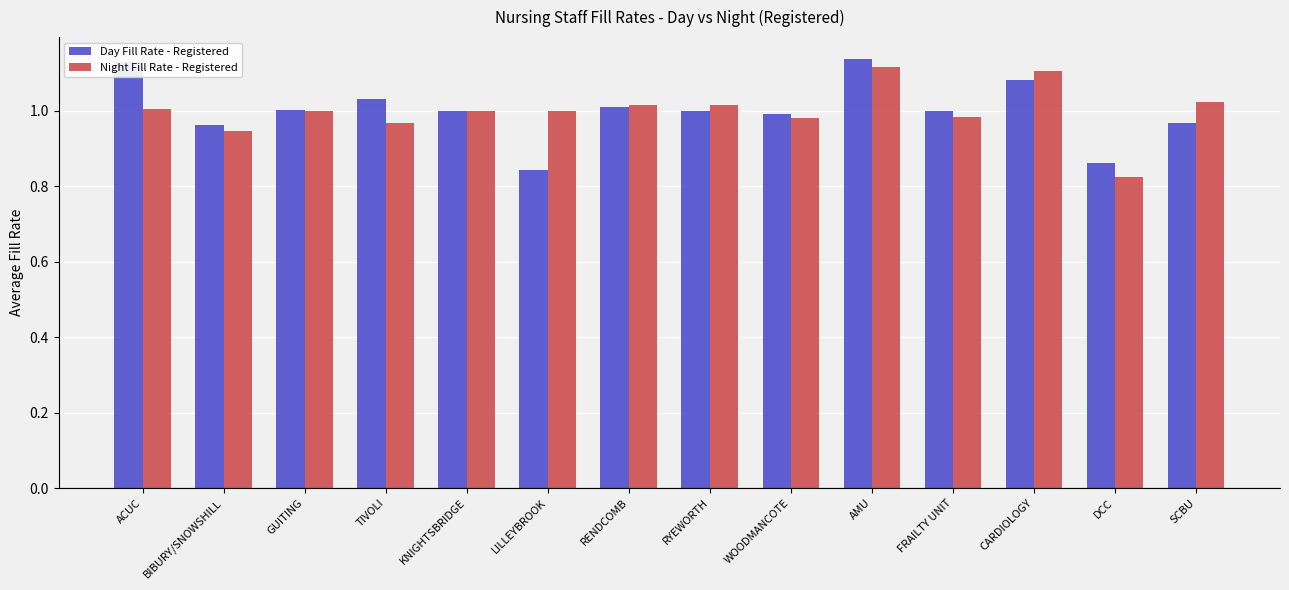

At which category is the sum across all series the highest?

AMU